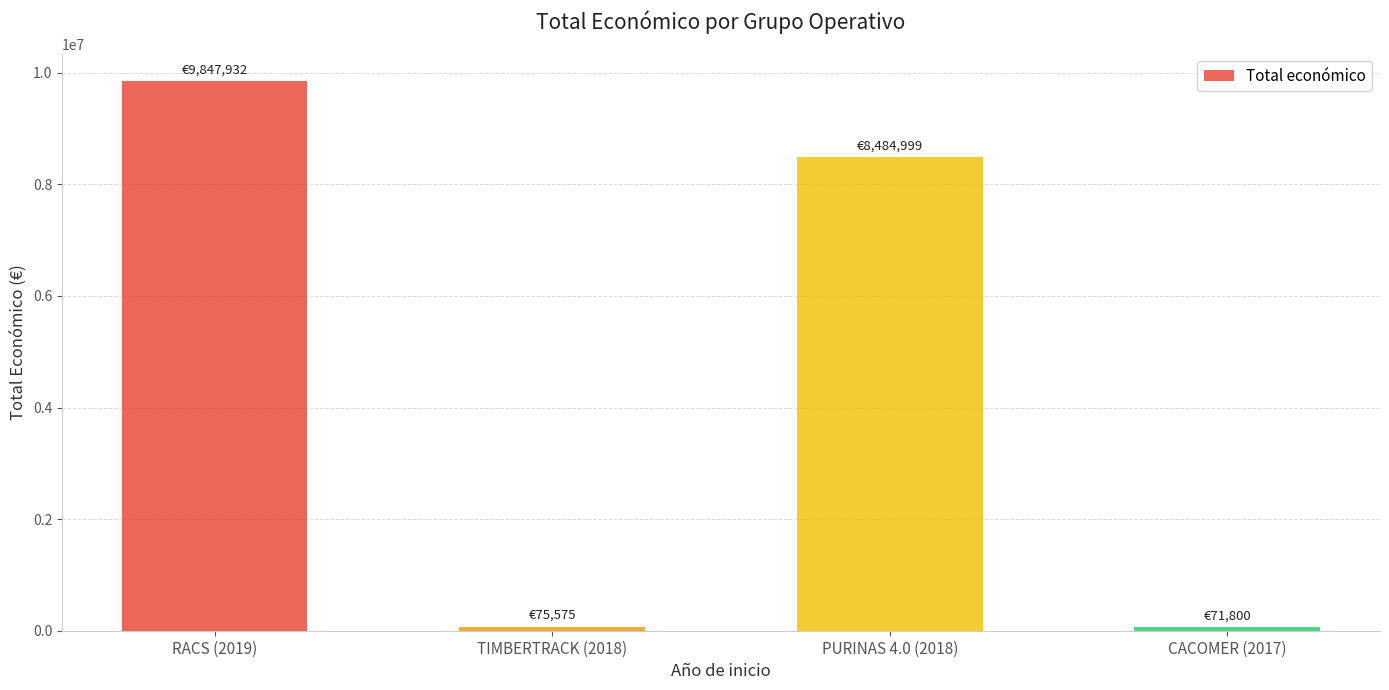

What is the maximum value shown in the chart?

9847932